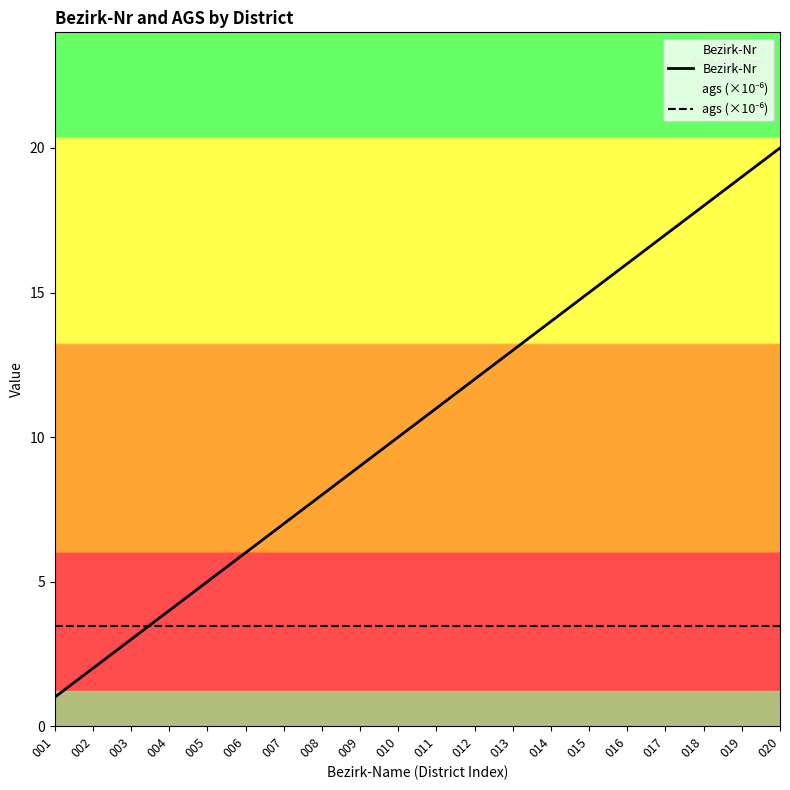

Count the number of data series in this chart.

2